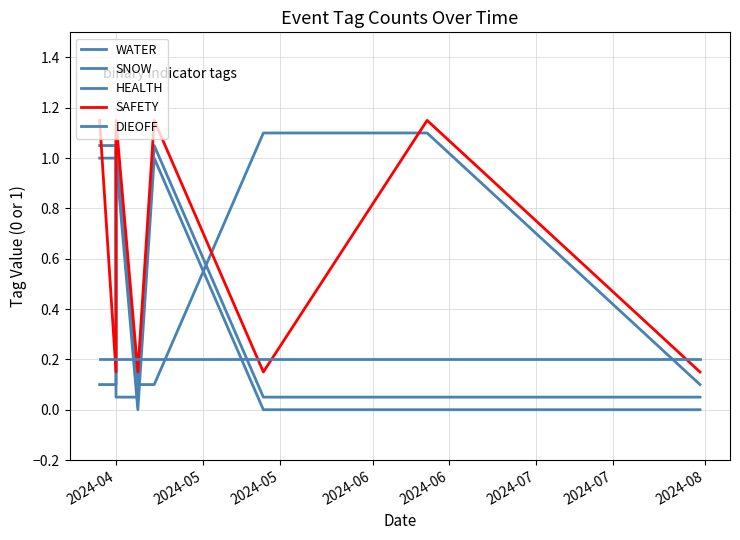

Which has a higher value, 2024-08 or 2024-07?

2024-08